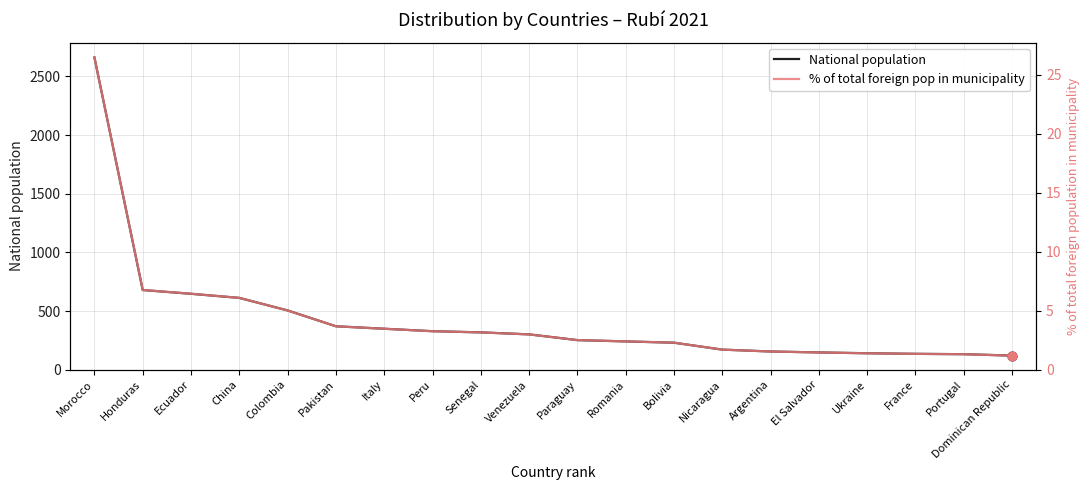

Which series contains the lowest Y value?

% of total foreign pop in municipality